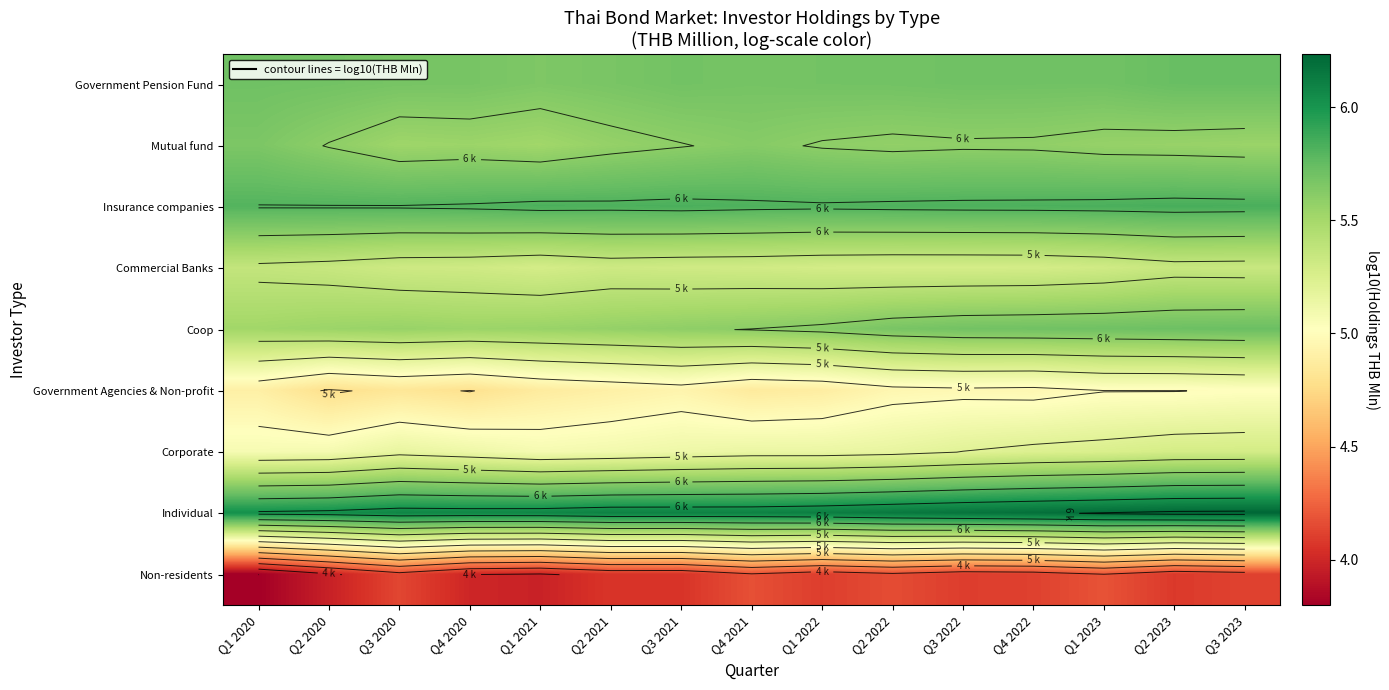

What is the approximate value of Non-residents at Q2 2021?

4.1